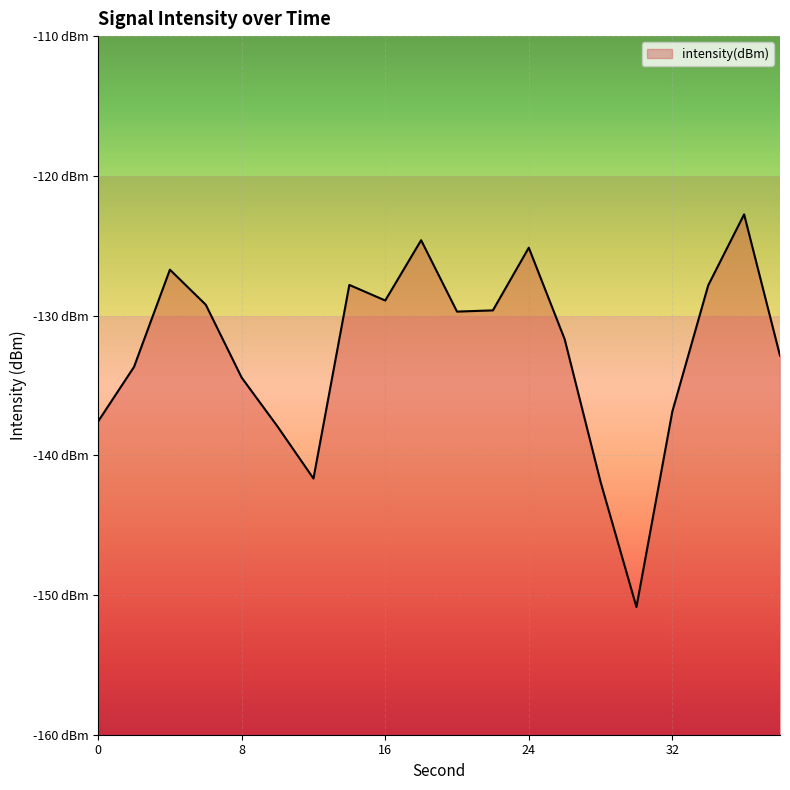

At which category does the data reach its first local valley?

12